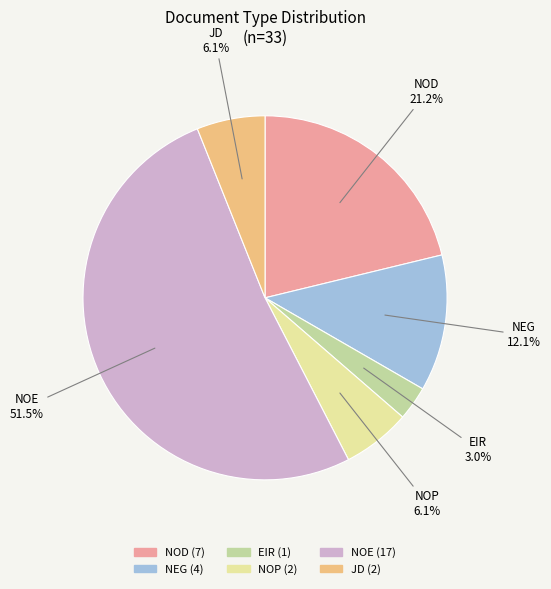

To the nearest percent, what is the difference between the largest and smallest slice percentages?

48%